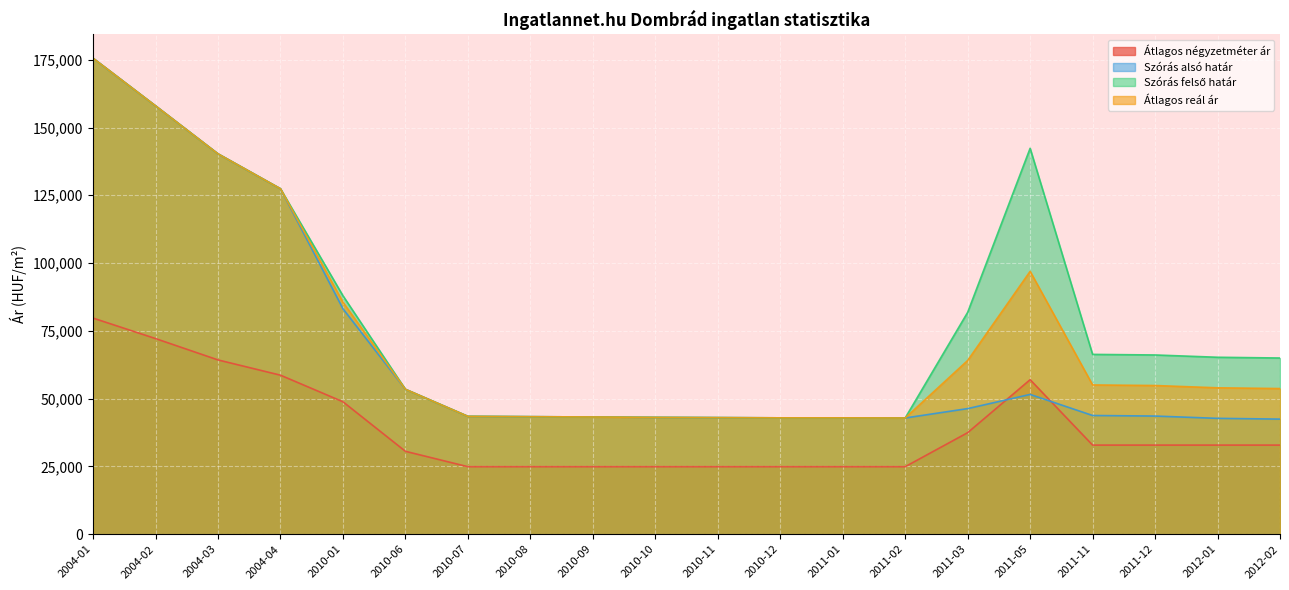

Reading left to right, list all the values displayed in this chart.

Átlagos négyzetméter ár: 79710	72155	64279	58653	48848	30578	24900	24900	24900	24900	24900	24900	24900	24900	37450	56995	32866	32866	32866	32866
Szórás alsó határ: 175547	157992	140291	127417	83151	53448	43473	43348	43237	43089	43003	42918	42918	42869	46328	51555	43789	43577	42731	42455
Szórás felső határ: 175547	157992	140291	127417	87957	53448	43473	43348	43237	43089	43003	42918	42918	42869	81824	142333	66321	66109	65263	64987
Átlagos reál ár: 175547	157992	140291	127417	85554	53448	43473	43348	43237	43089	43003	42918	42918	42869	64076	96944	55055	54843	53997	53721